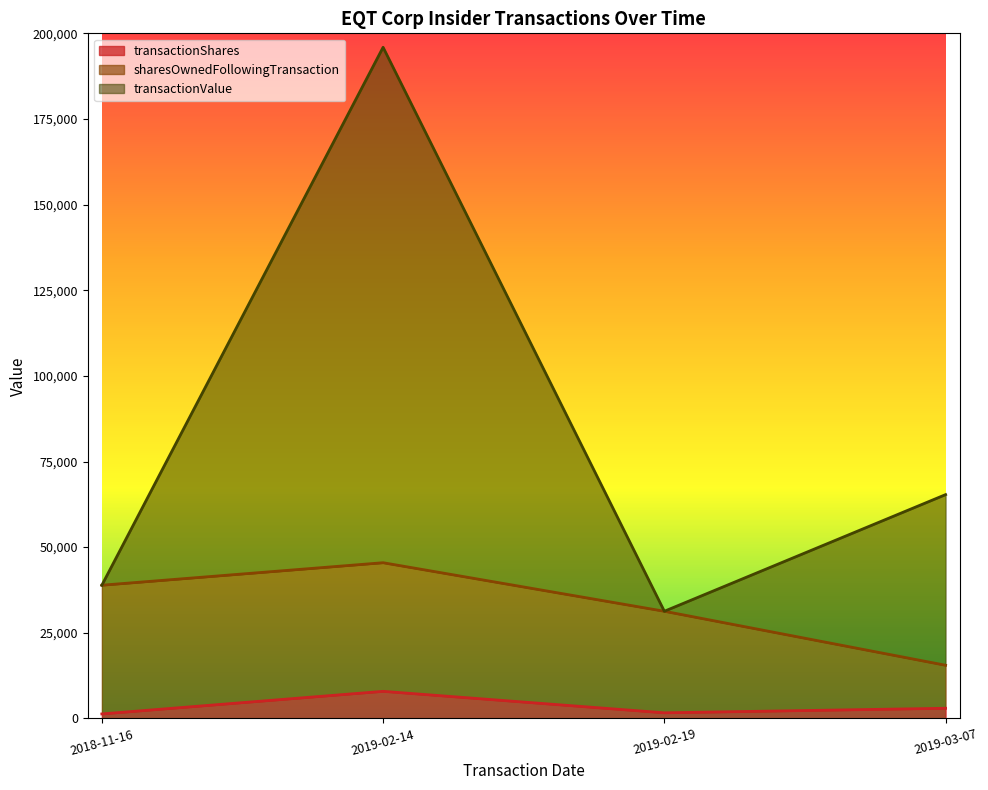

At which category is the sum across all series the highest?

2019-02-14